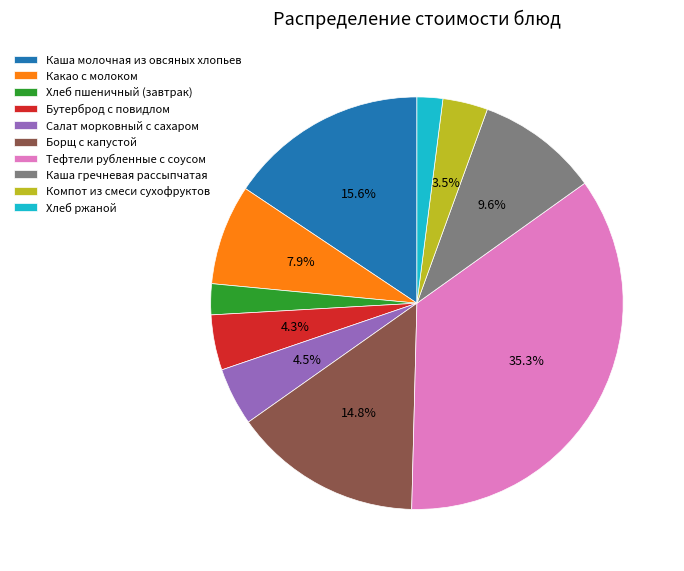

What is the largest slice in the pie chart?

Тефтели рубленные с соусом